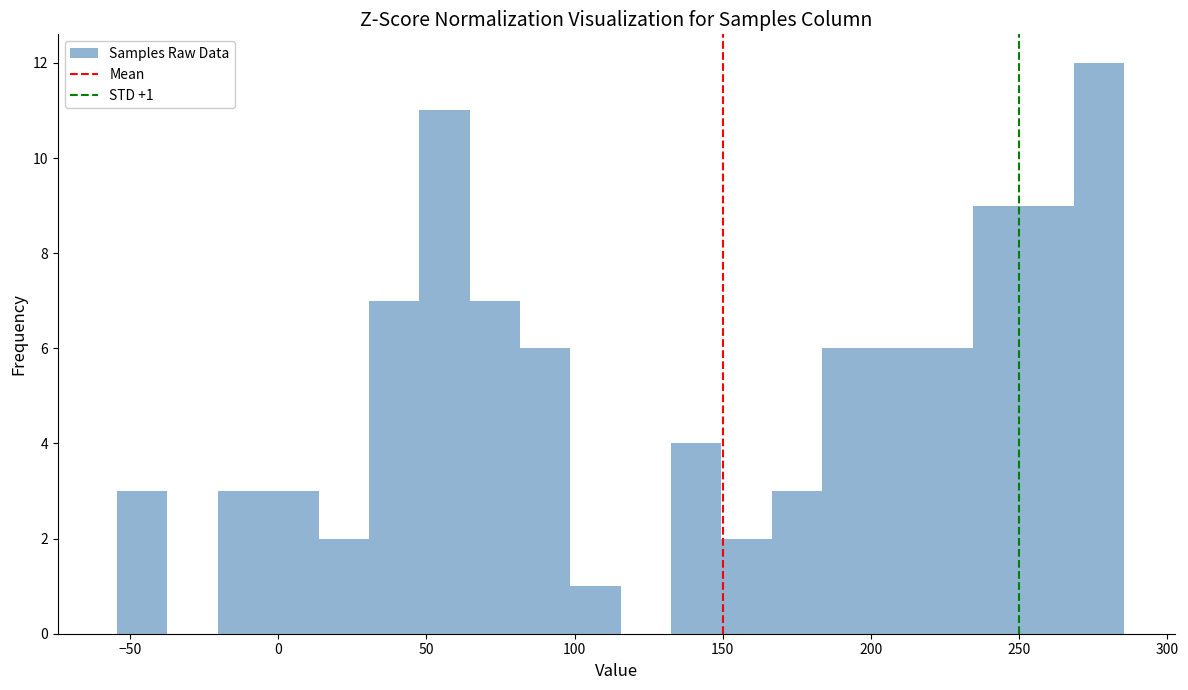

Around what value on the x-axis is the tallest bar? Give the approximate position of its centre, as read against the axis.

275